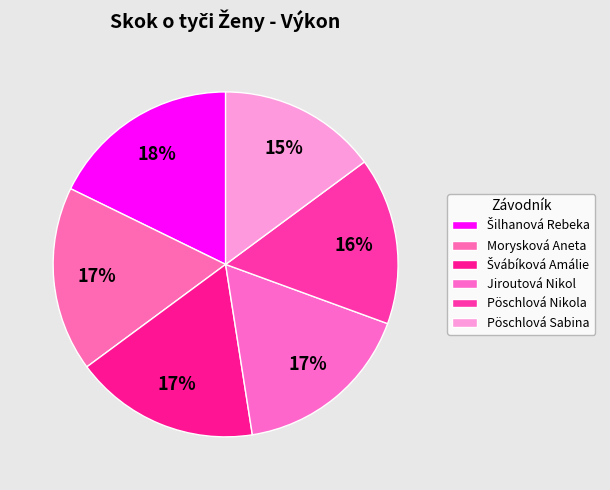

What is the ratio of the value at Jiroutová Nikol to the value at Švábíková Amálie?

1.0